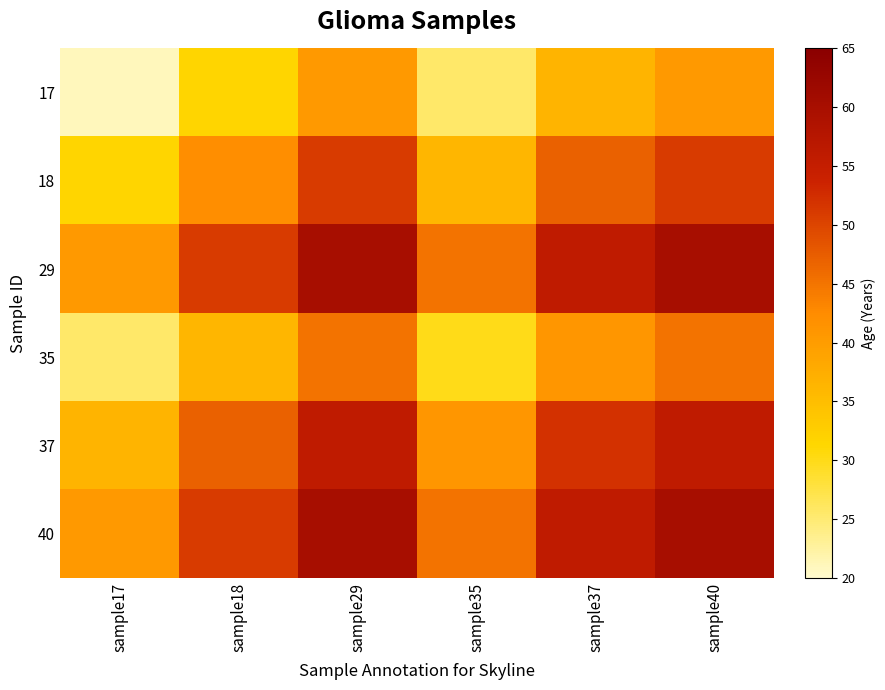

How many data points does each series have?

6